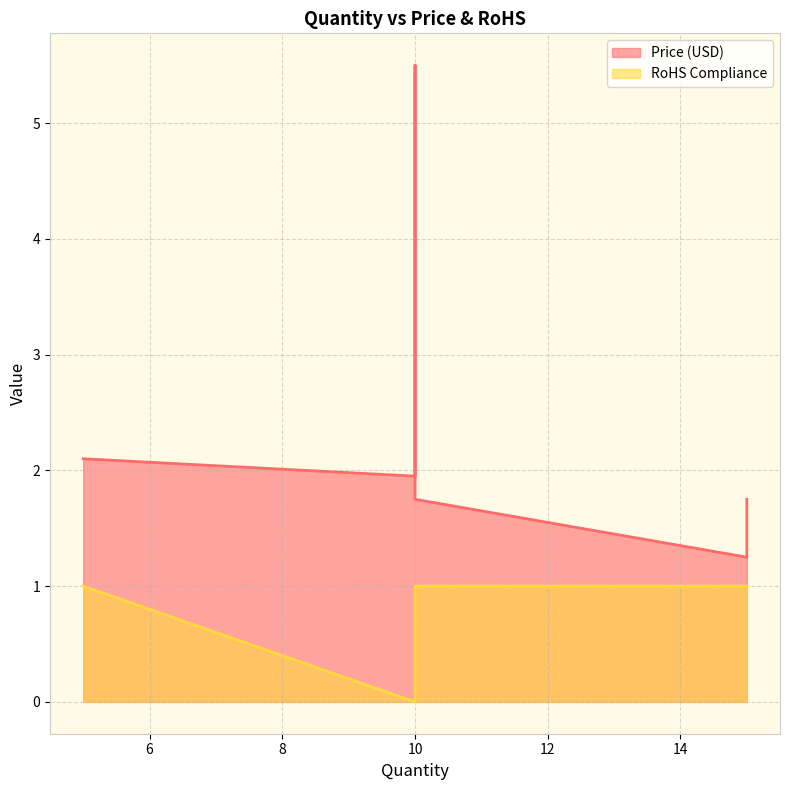

What is the average value?

1